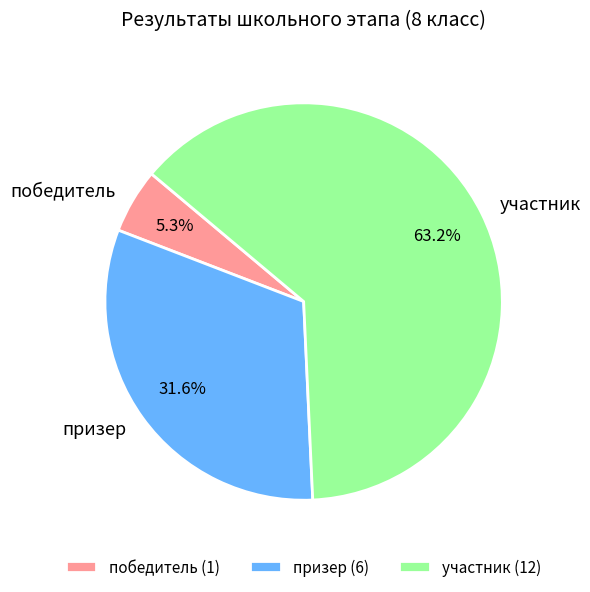

Is it true that призер is 19% of the pie?

False